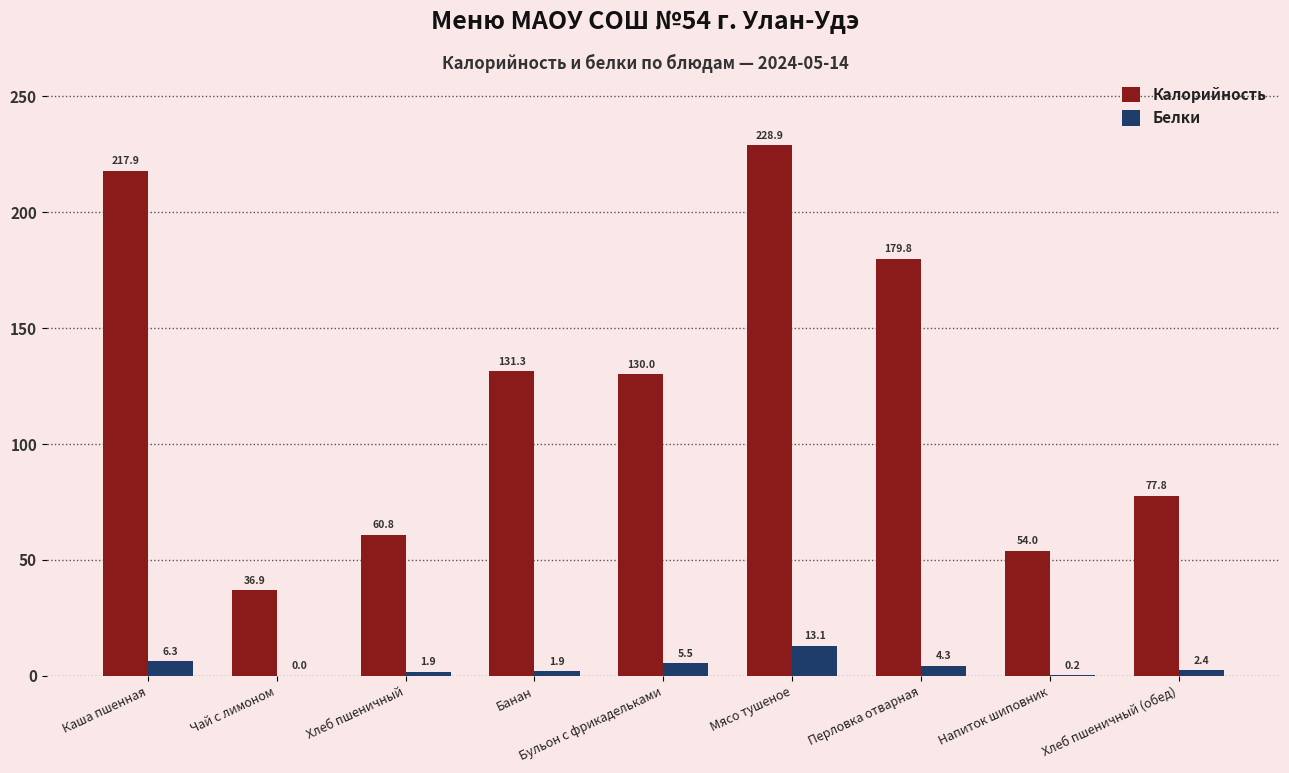

What is the difference between the Белки values at Хлеб пшеничный and Мясо тушеное?

11.2